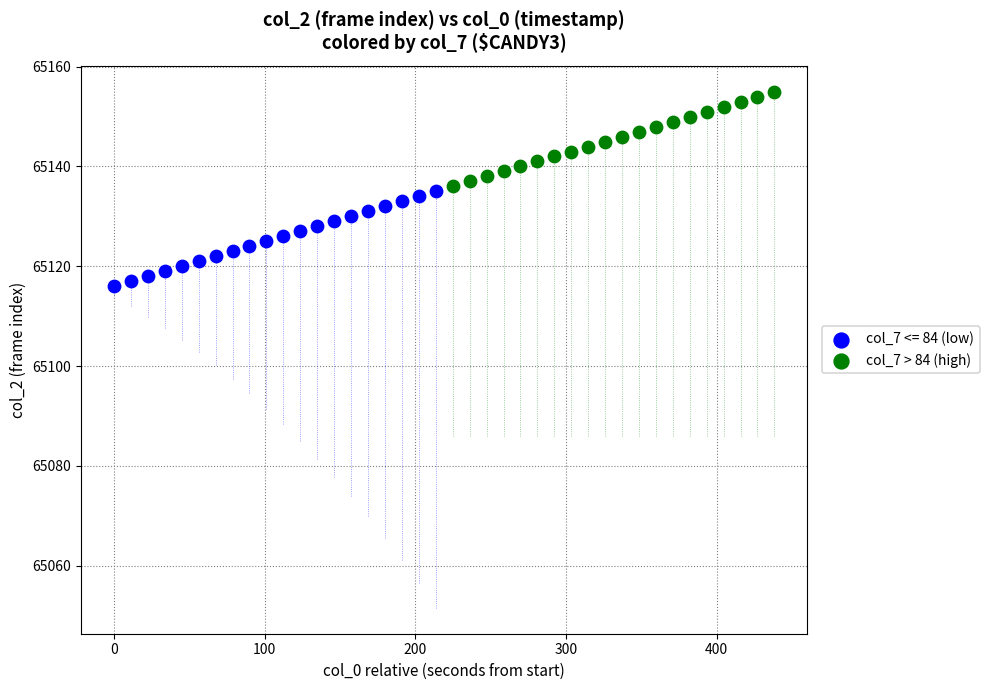

Which series reaches the maximum Y coordinate?

col_7 > 84 (high)